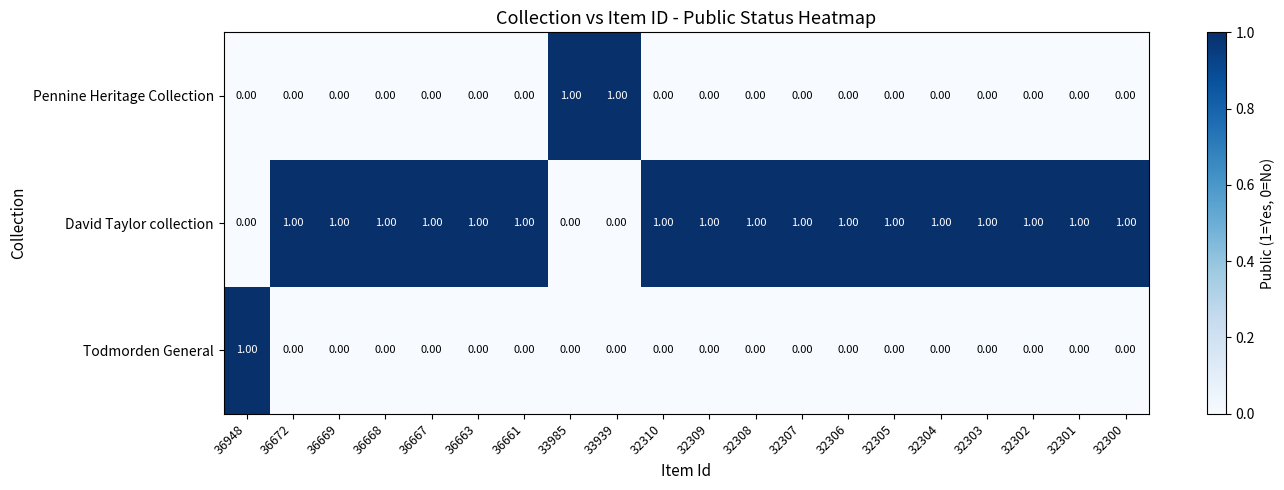

Which series has the largest total across all categories?

David Taylor collection